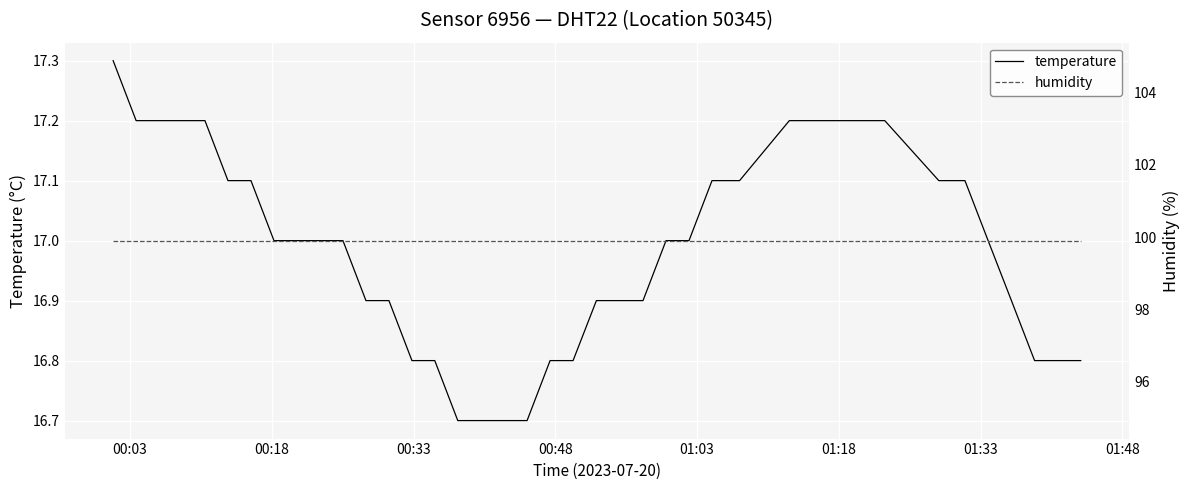

What is the lowest value of the temperature series?

16.7